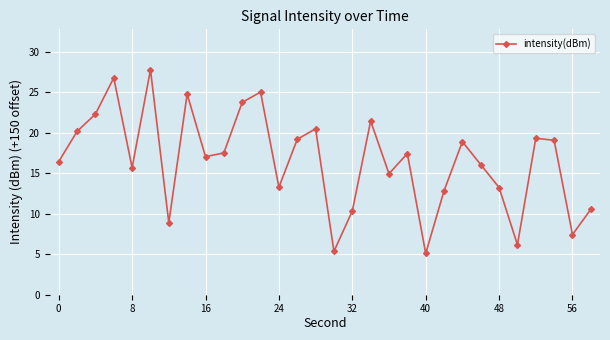

What is the average value?

16.6